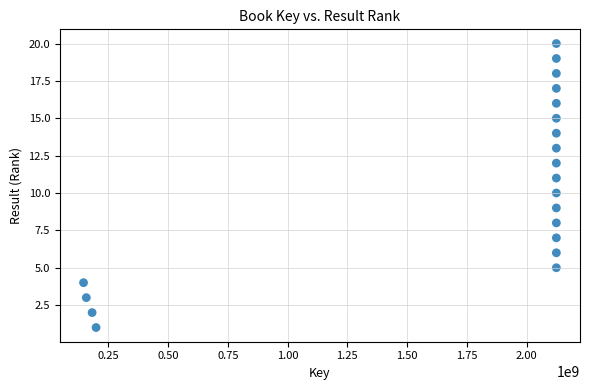

What is the range of Y values (max minus min)?

19